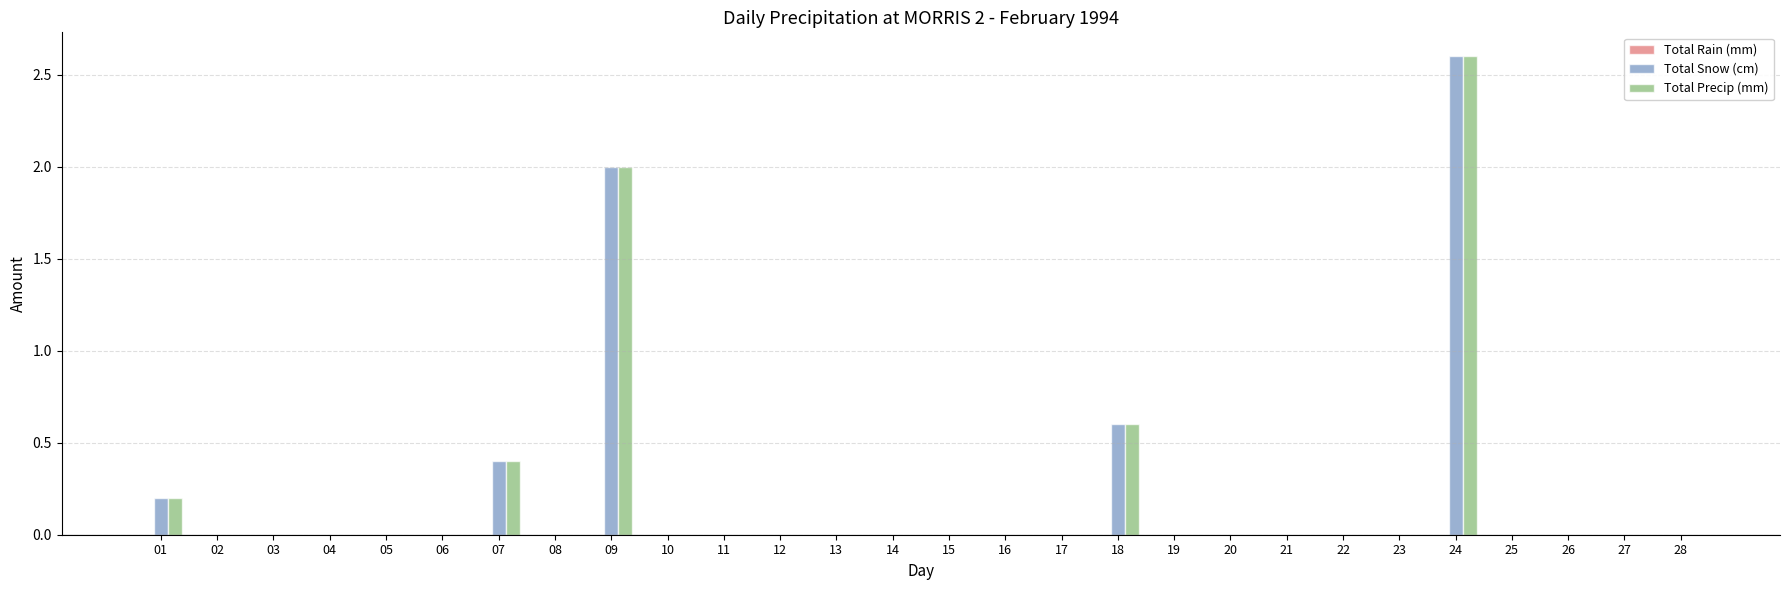

How many distinct data groups are displayed?

2